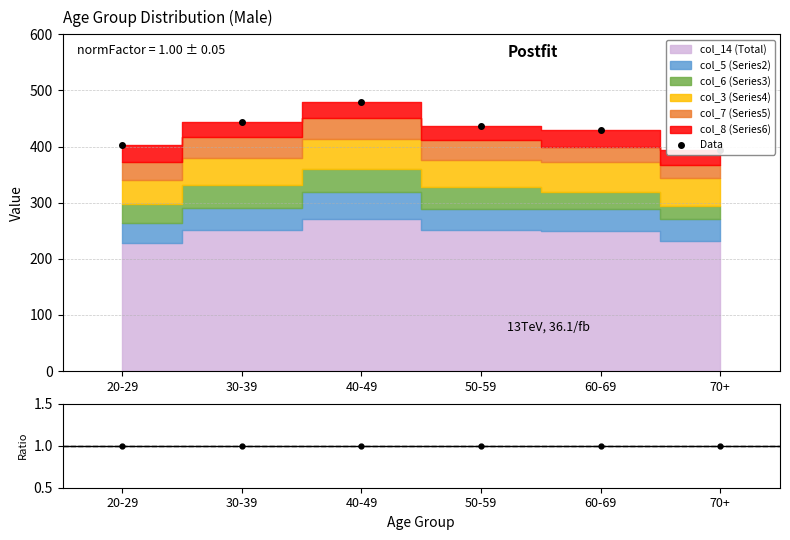

Which category has the lowest value in the Data/MC series?

20-29